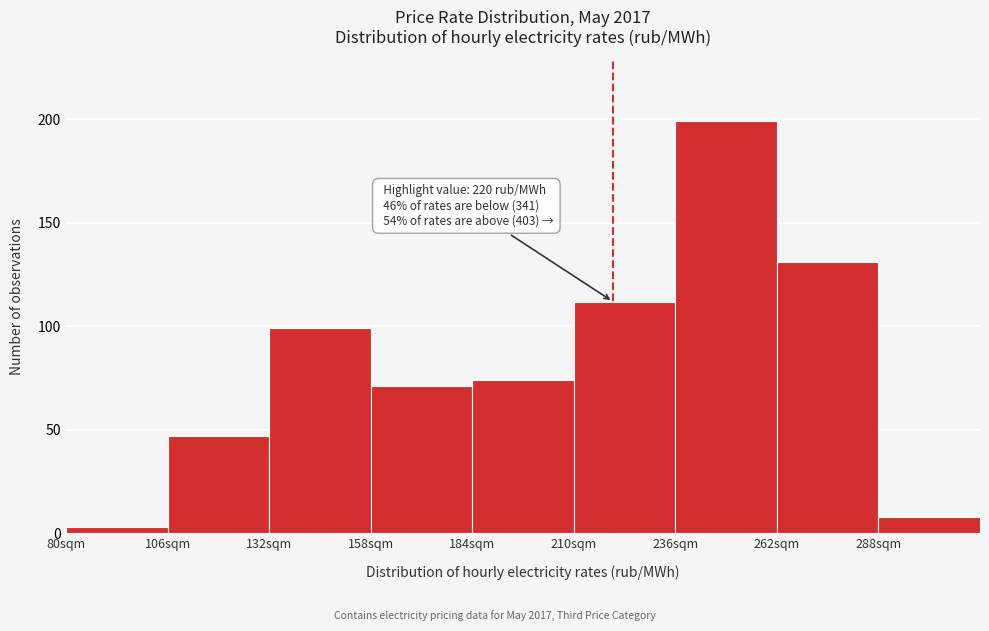

Which range on the x-axis has the tallest bar?

236 to 262